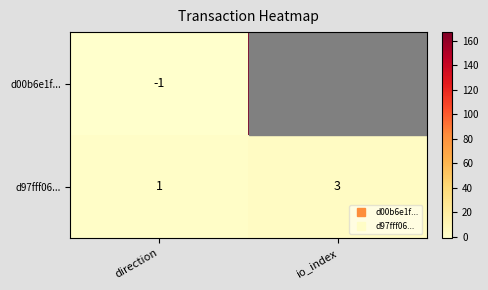

How many negative values does the d00b6e1f... series have?

1